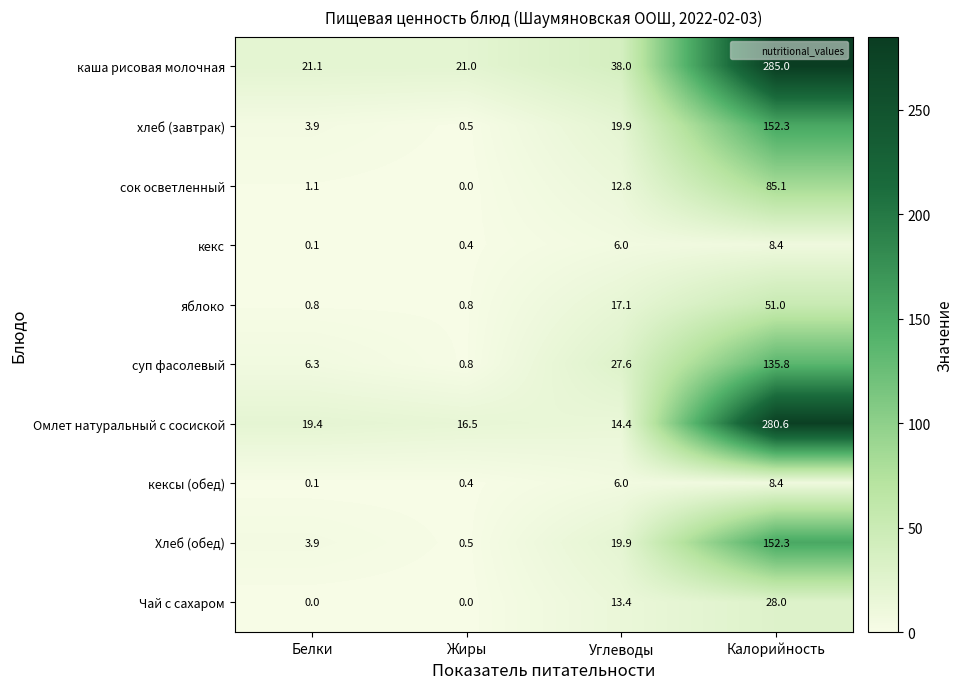

Which category has the highest value across all series?

Калорийность